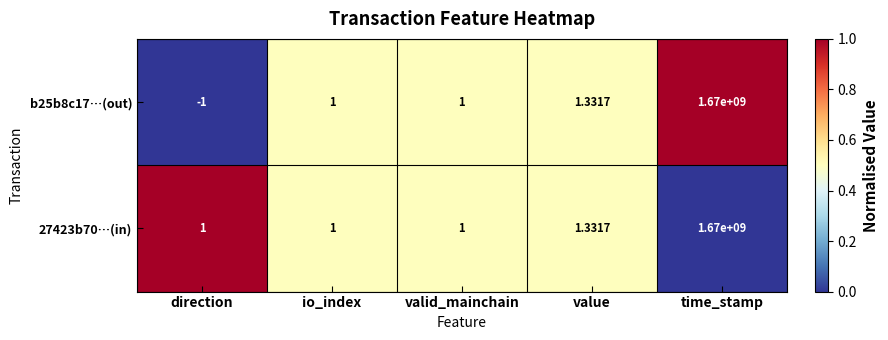

At which label is 27423b70…(in) closest to 835000000?

value